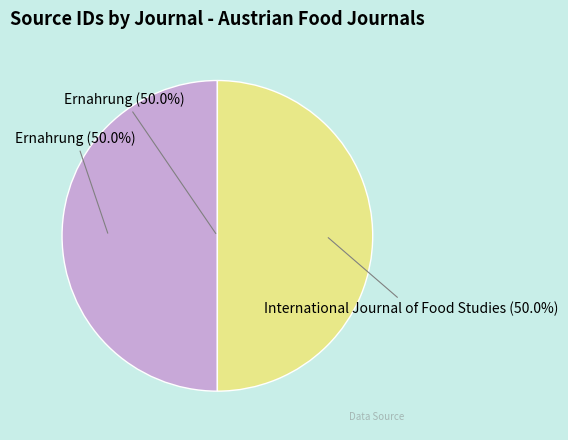

To the nearest percent, what portion does International Journal of Food Studies represent?

50%